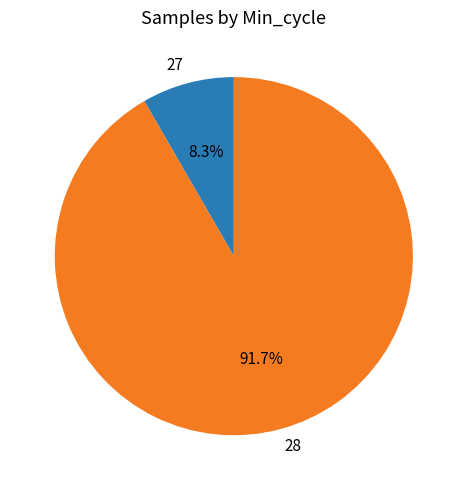

Which has a higher value, 27 or 28?

28